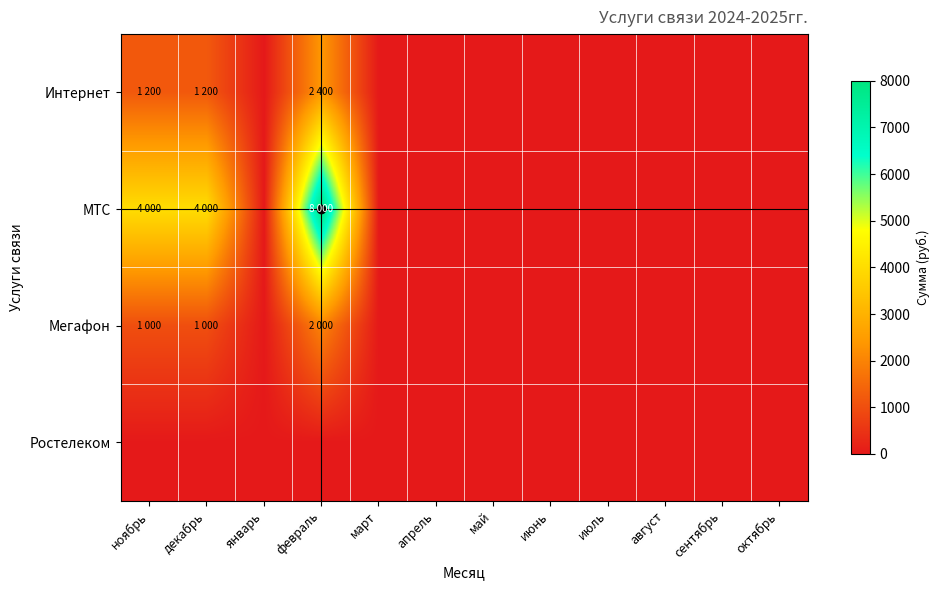

At ноябрь, list the series in order from largest to smallest.

МТС, Интернет, Мегафон, Ростелеком